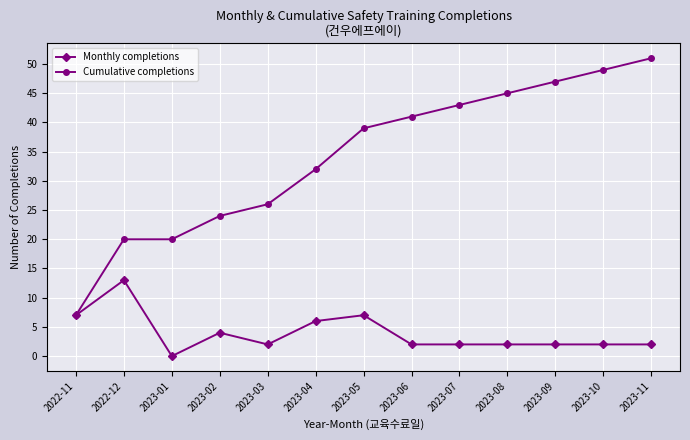

What is the difference between the second highest and second lowest values in the Monthly completions series?

5